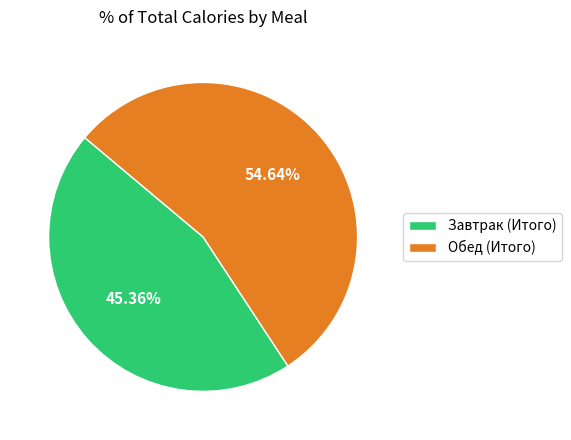

What is the total percentage of Завтрак (Итого) and Обед (Итого)?

100.0%